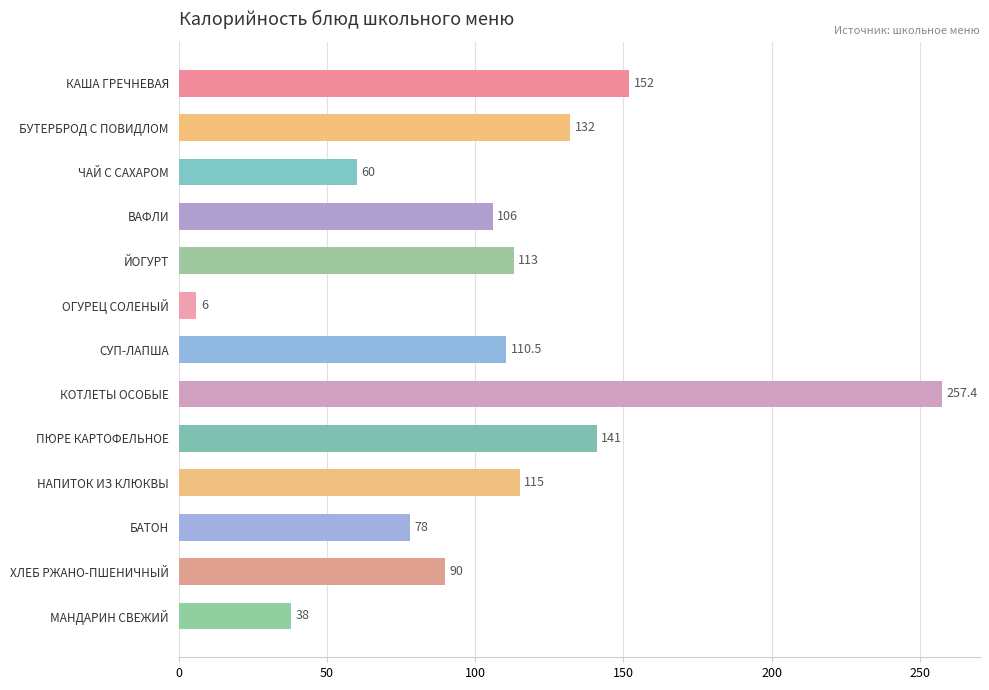

Reading top to bottom, extract all data points from this chart.

КАША ГРЕЧНЕВАЯ=152.0	БУТЕРБРОД С ПОВИДЛОМ=132.0	ЧАЙ С САХАРОМ=60.0	ВАФЛИ=106.0	ЙОГУРТ=113.0	ОГУРЕЦ СОЛЕНЫЙ=6.0	СУП-ЛАПША=110.5	КОТЛЕТЫ ОСОБЫЕ=257.4	ПЮРЕ КАРТОФЕЛЬНОЕ=141.0	НАПИТОК ИЗ КЛЮКВЫ=115.0	БАТОН=78.0	ХЛЕБ РЖАНО-ПШЕНИЧНЫЙ=90.0	МАНДАРИН СВЕЖИЙ=38.0